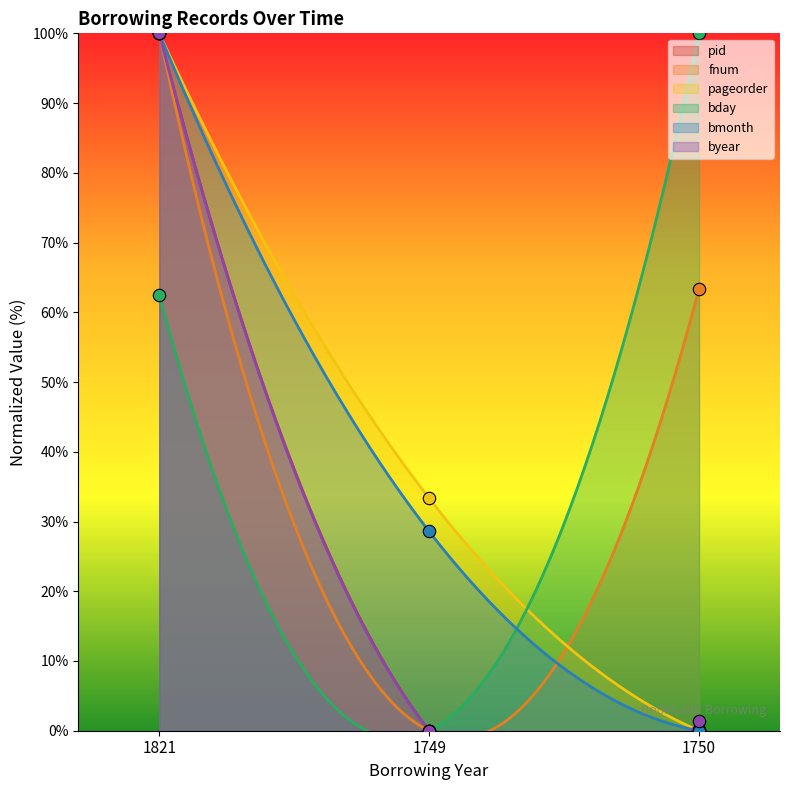

Which series reaches the maximum Y coordinate?

pid